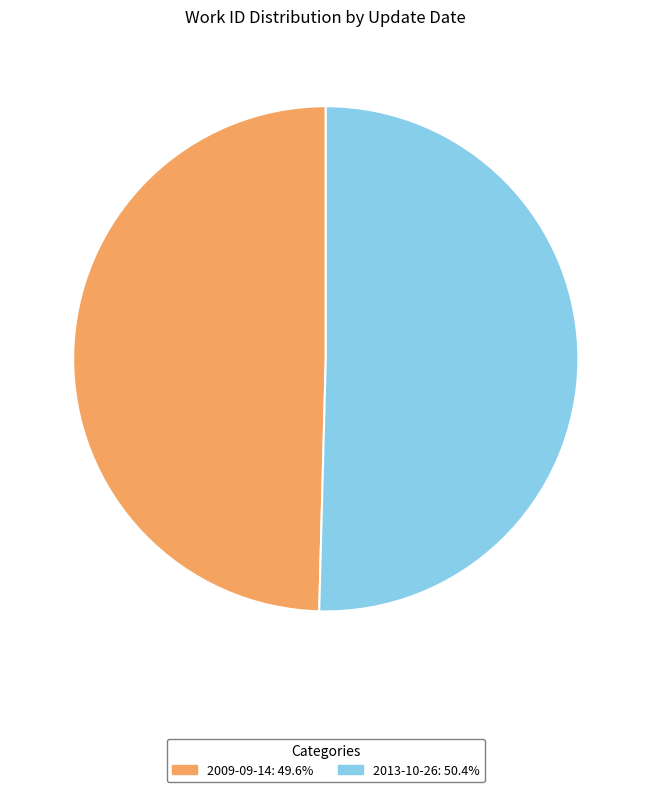

What is the majority slice?

2013-10-26